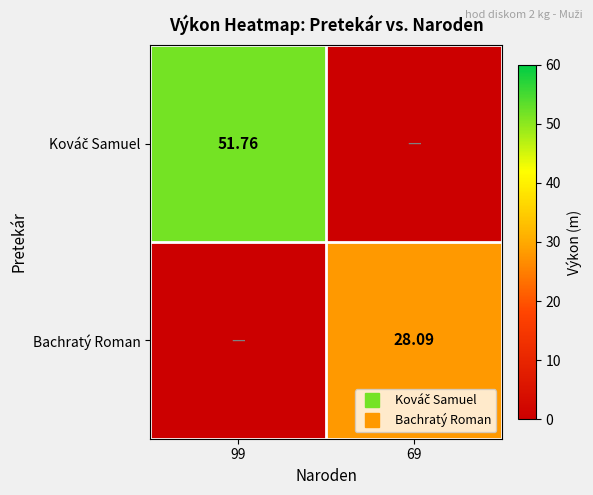

Which has a higher value, 69 or 99?

99